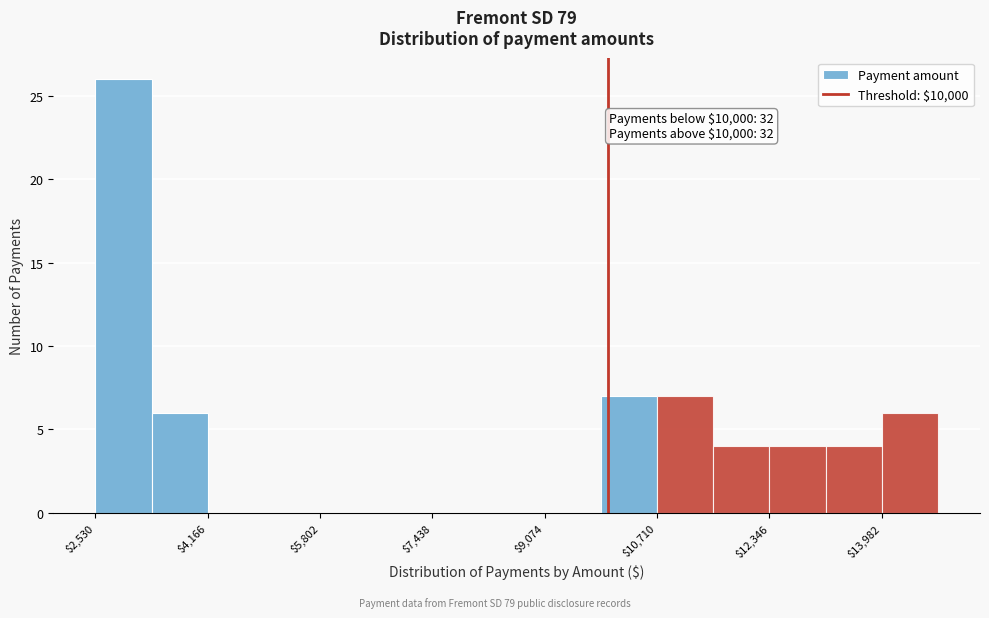

Which range on the x-axis has the tallest bar?

2600 to 3400